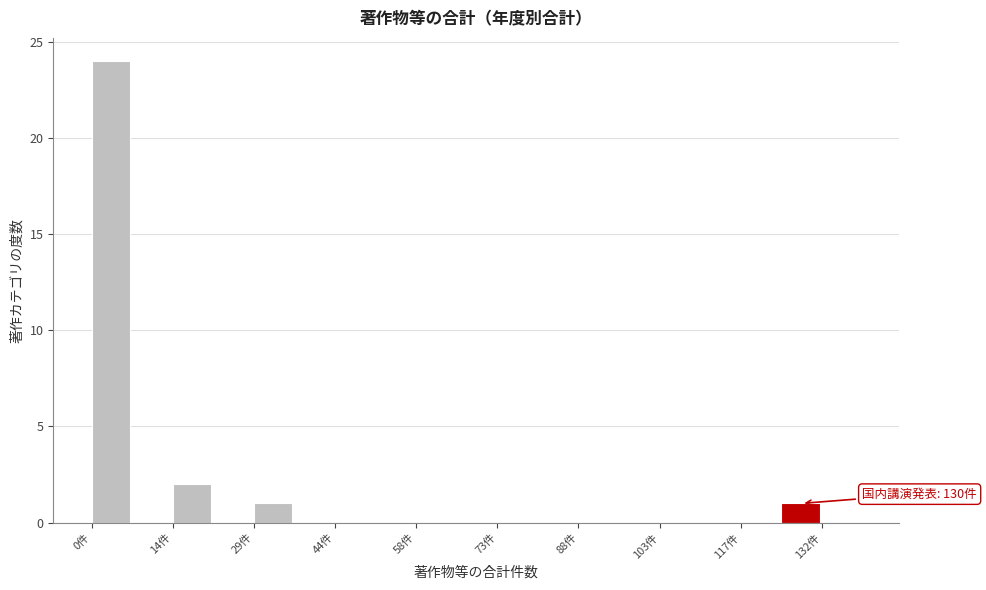

Around what value on the x-axis is the tallest bar? Give the approximate position of its centre, as read against the axis.

4